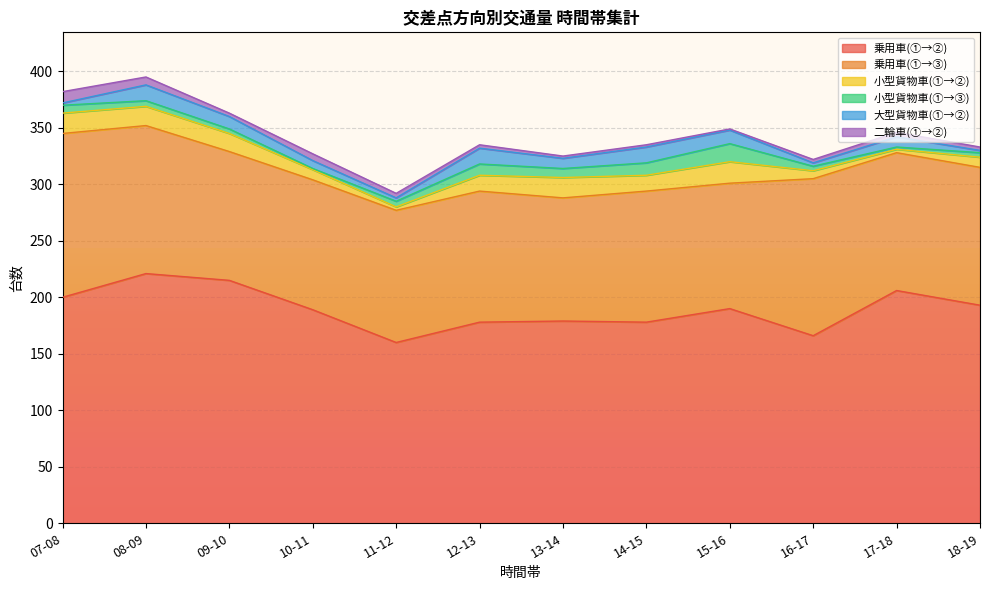

Is it true that 大型貨物車(①→②) equals 3 at 07-08?

False